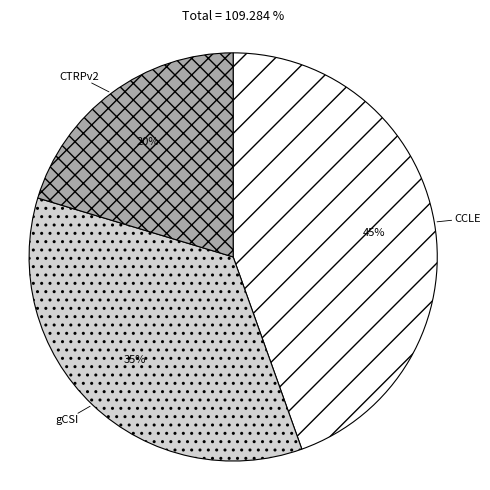

Do CTRPv2 and gCSI together represent more than half of the pie?

Yes